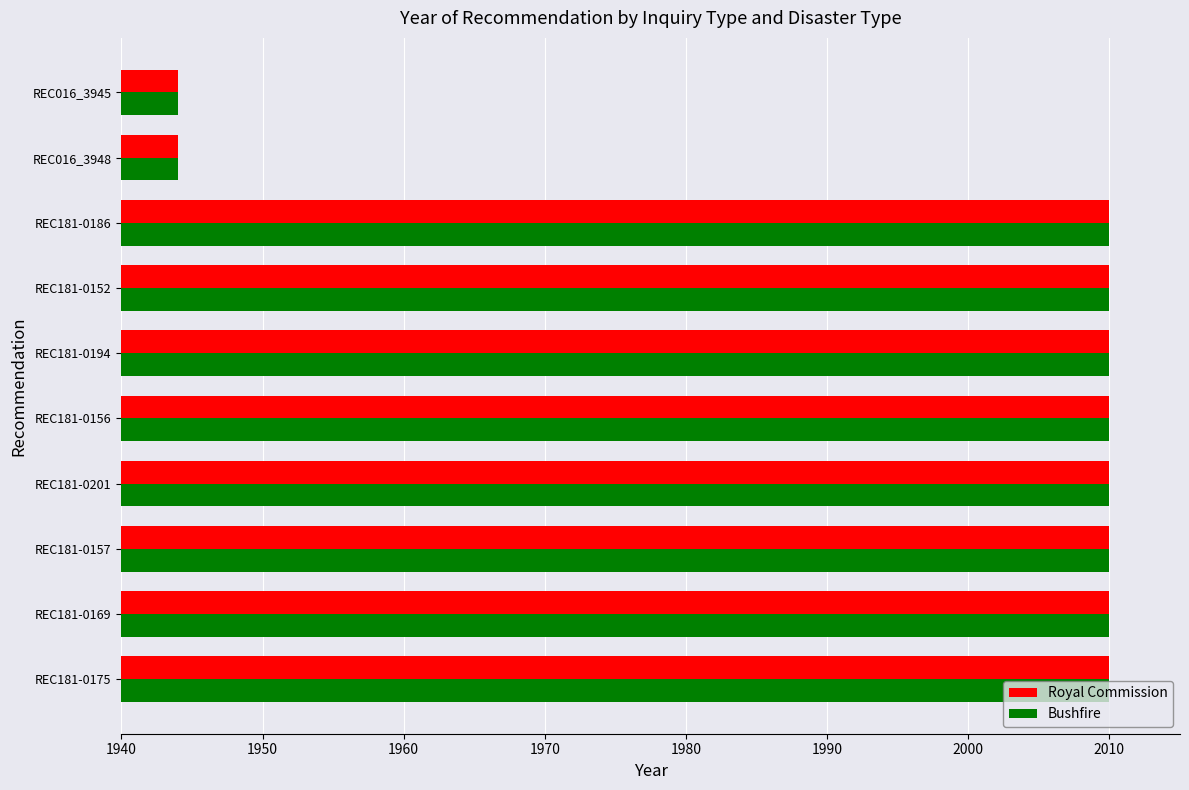

What are all the series names shown in the legend?

Royal Commission, Bushfire